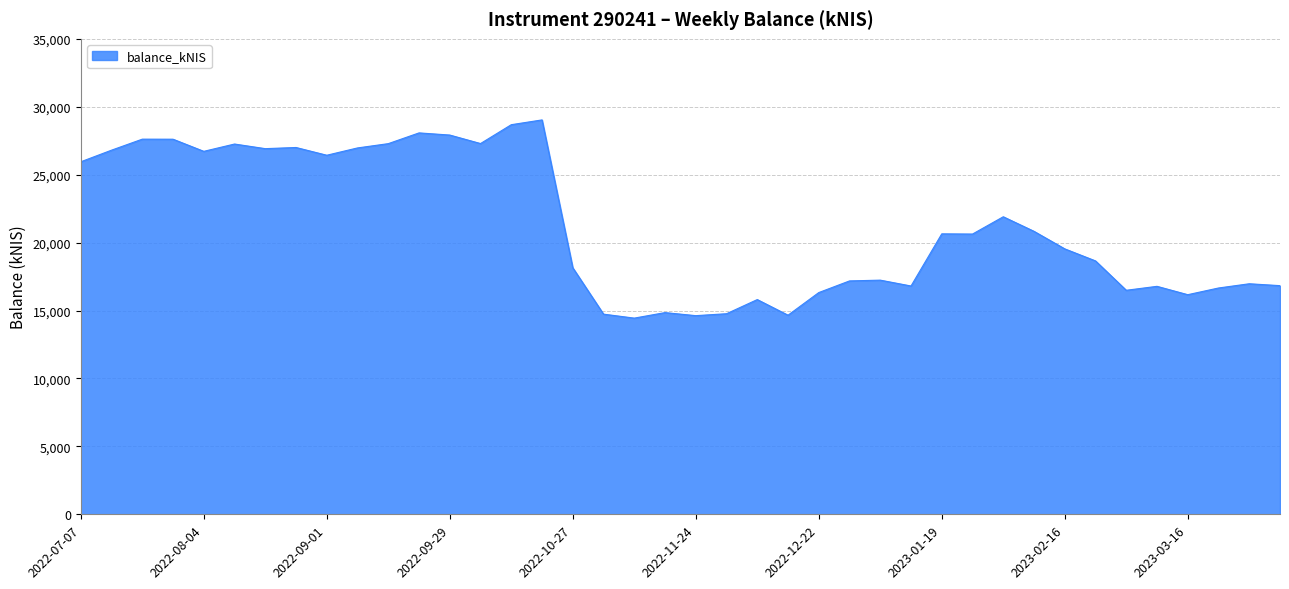

What is the greatest value displayed?

29032.4